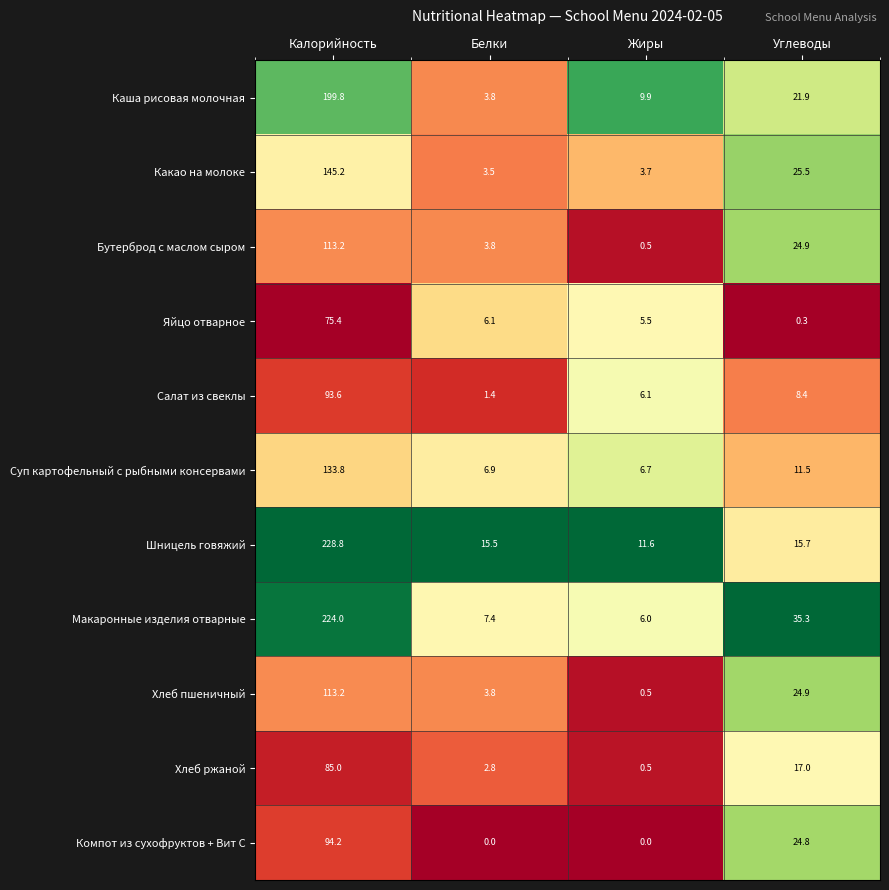

Is it true that Бутерброд с маслом сыром equals 184.8 at Калорийность?

False